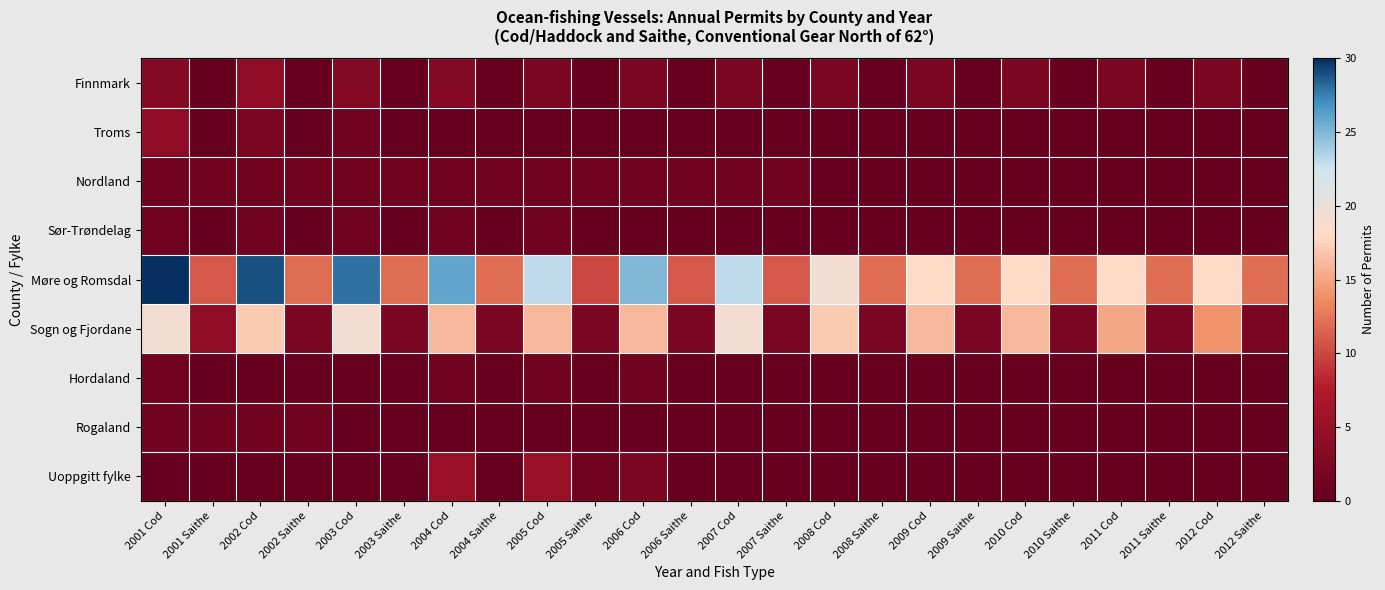

Which series changed the most between 2005 Cod and 2008 Cod?

Uoppgitt fylke